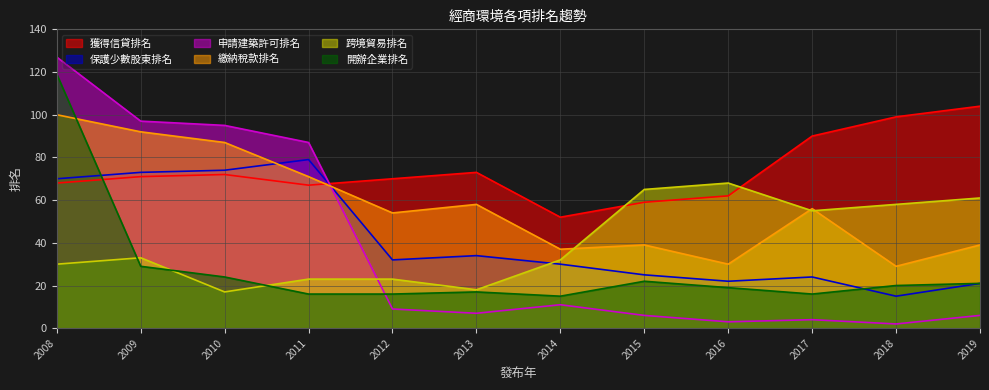

How many lines are shown in the chart?

6